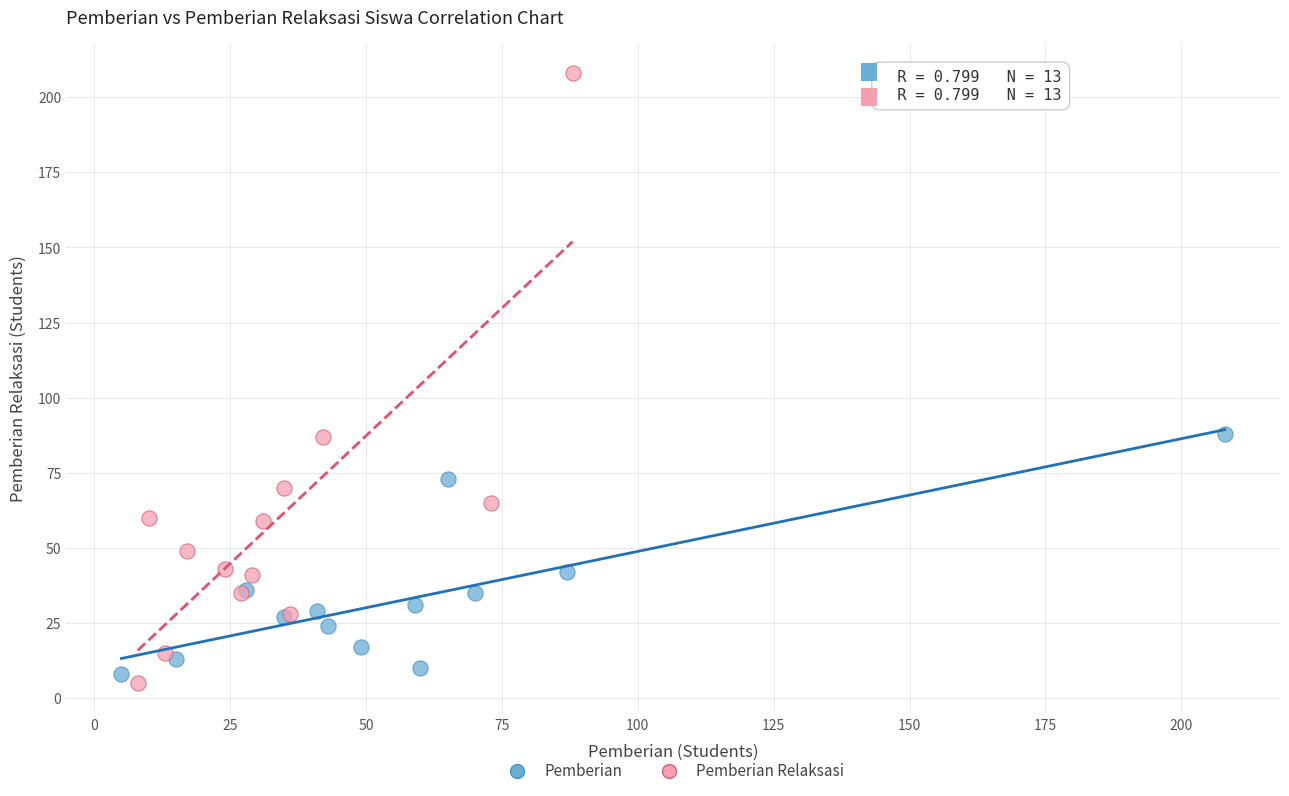

Which series contains the highest Y value?

Pemberian Relaksasi